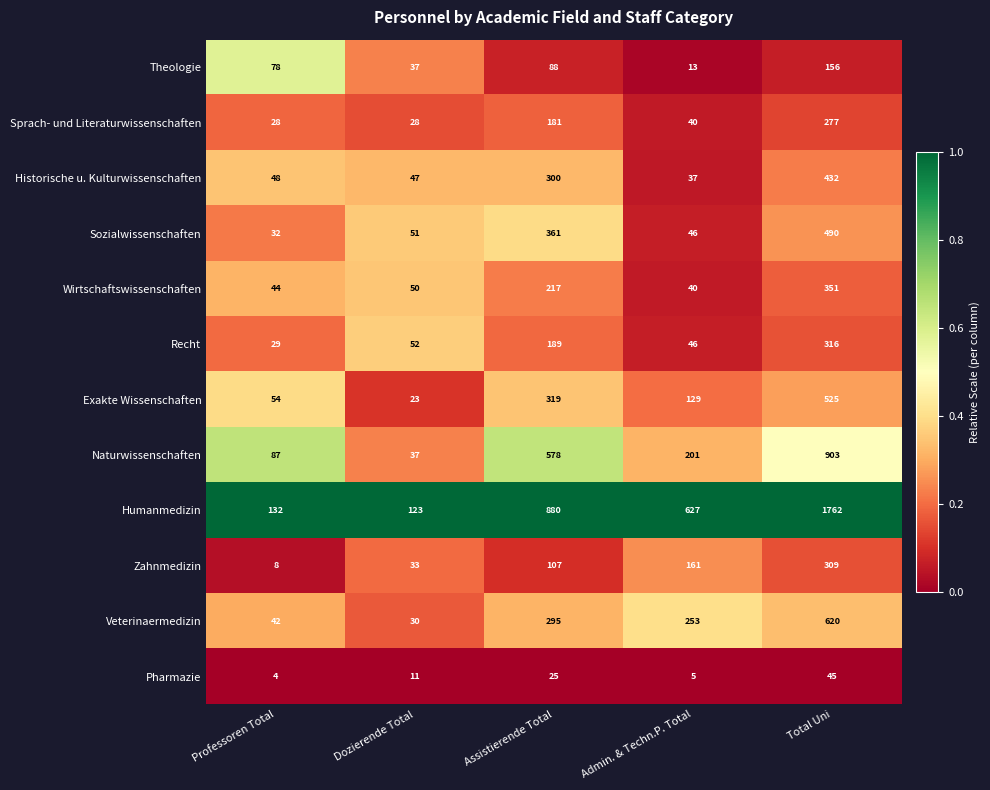

What is the approximate value of Sprach- und Literaturwissenschaften at Dozierende Total, to the nearest 10?

30